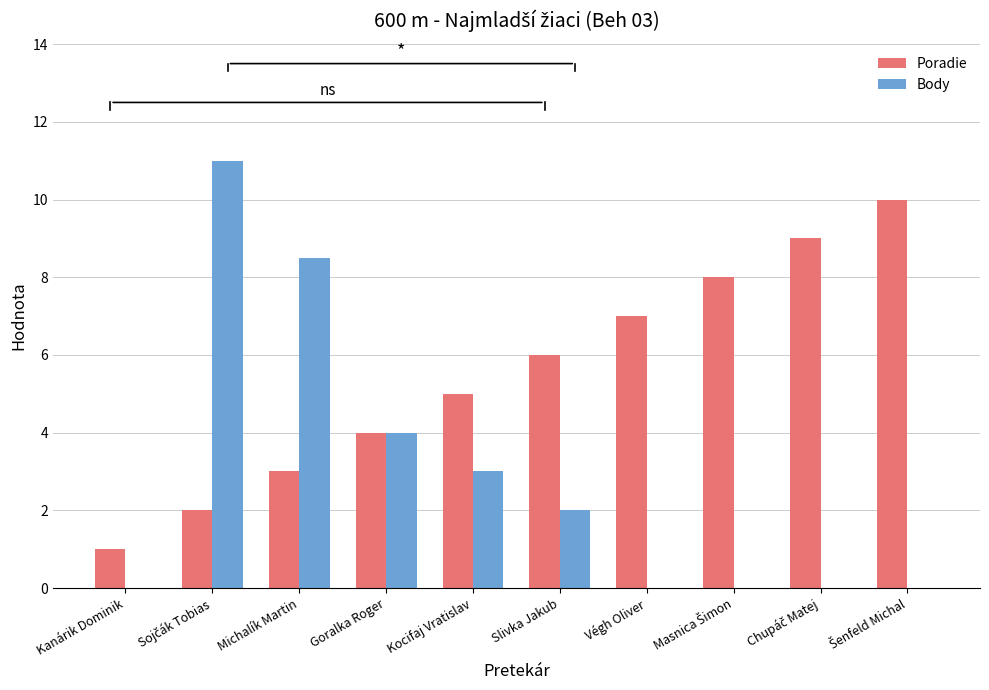

The value of Poradie at Kocifaj Vratislav is 1.1. True or false?

False